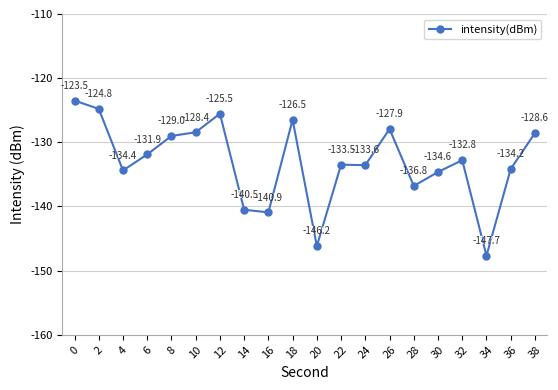

What is the average value?

-133.1